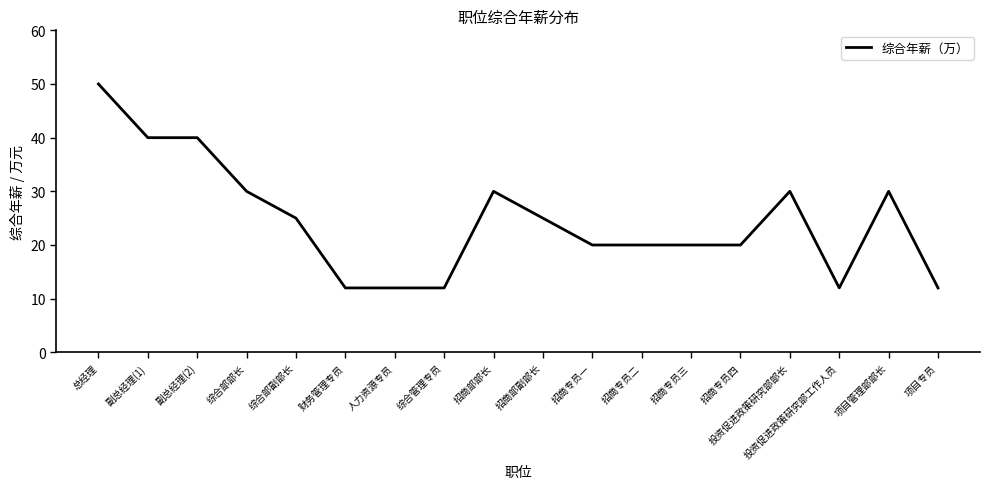

What value does the data have at 招商部部长?

30